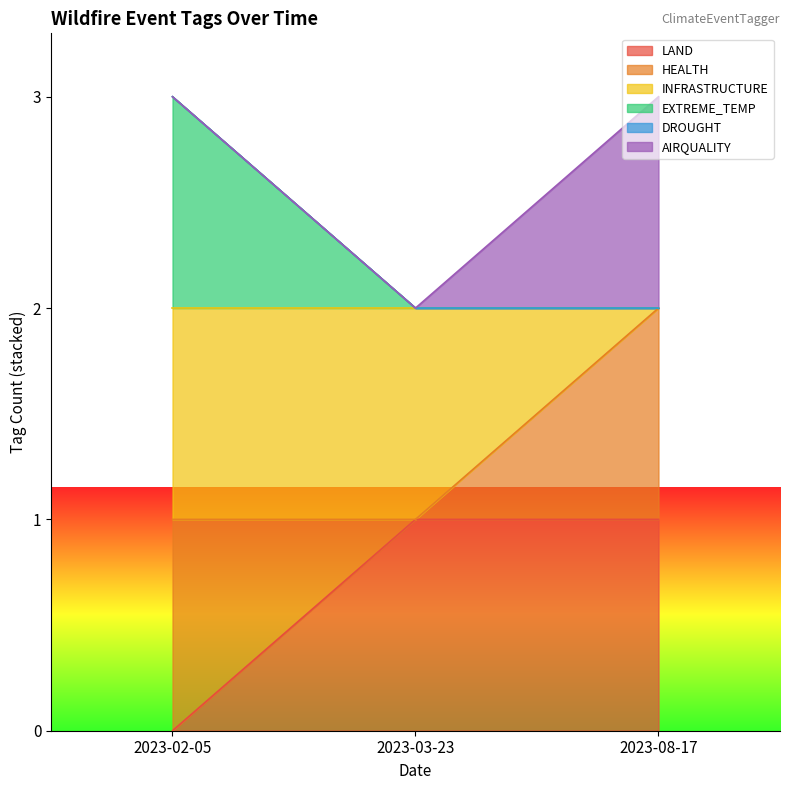

Count the INFRASTRUCTURE values in the range 1 to 2.

3